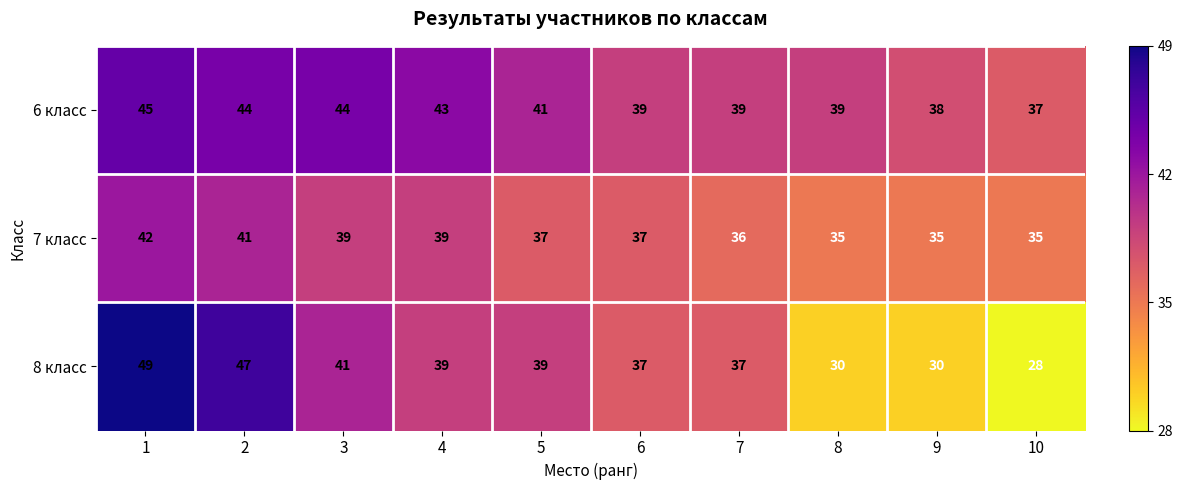

Reading left to right, transcribe all the data shown in this chart.

6 класс: 45	44	44	43	41	39	39	39	38	37
7 класс: 42	41	39	39	37	37	36	35	35	35
8 класс: 49	47	41	39	39	37	37	30	30	28